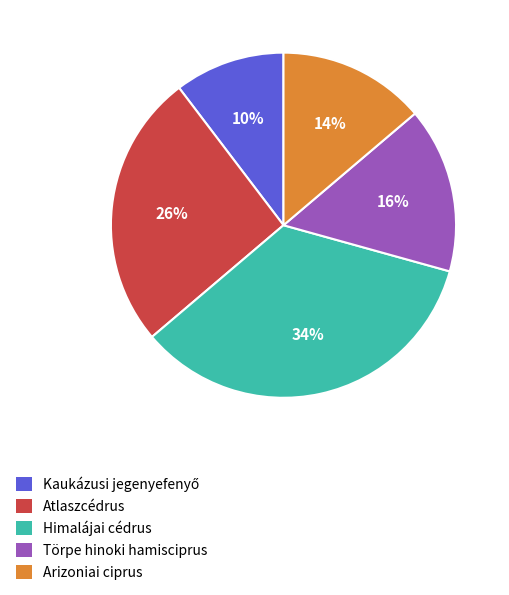

Between Arizoniai ciprus and Törpe hinoki hamisciprus, which is larger?

Törpe hinoki hamisciprus